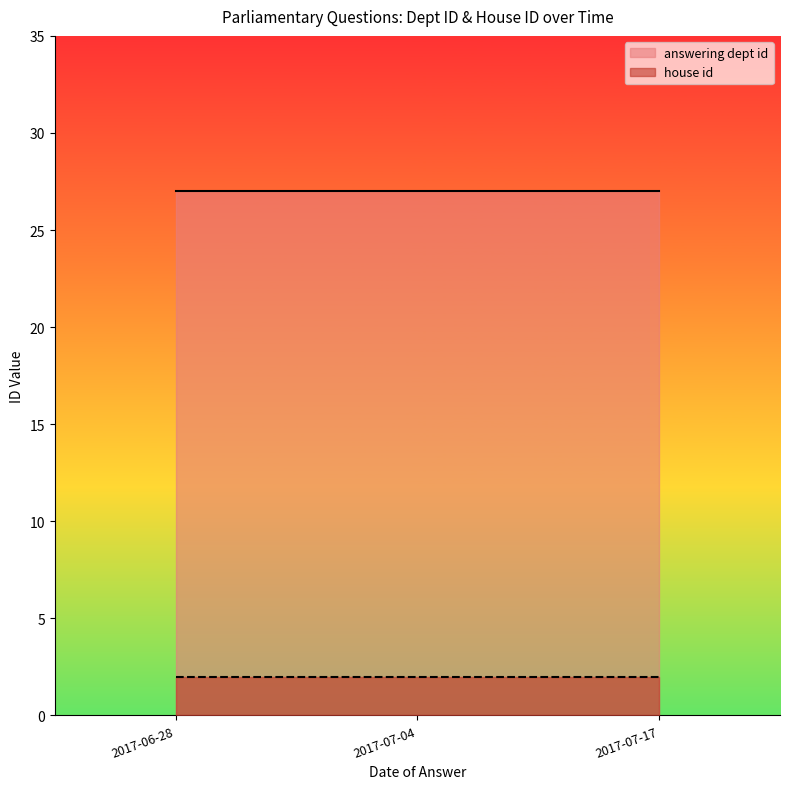

Which label corresponds to the largest value in the chart?

2017-06-28